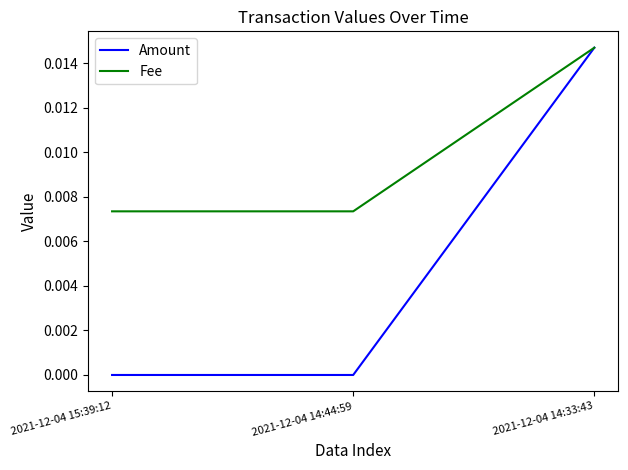

How many distinct data groups are displayed?

2